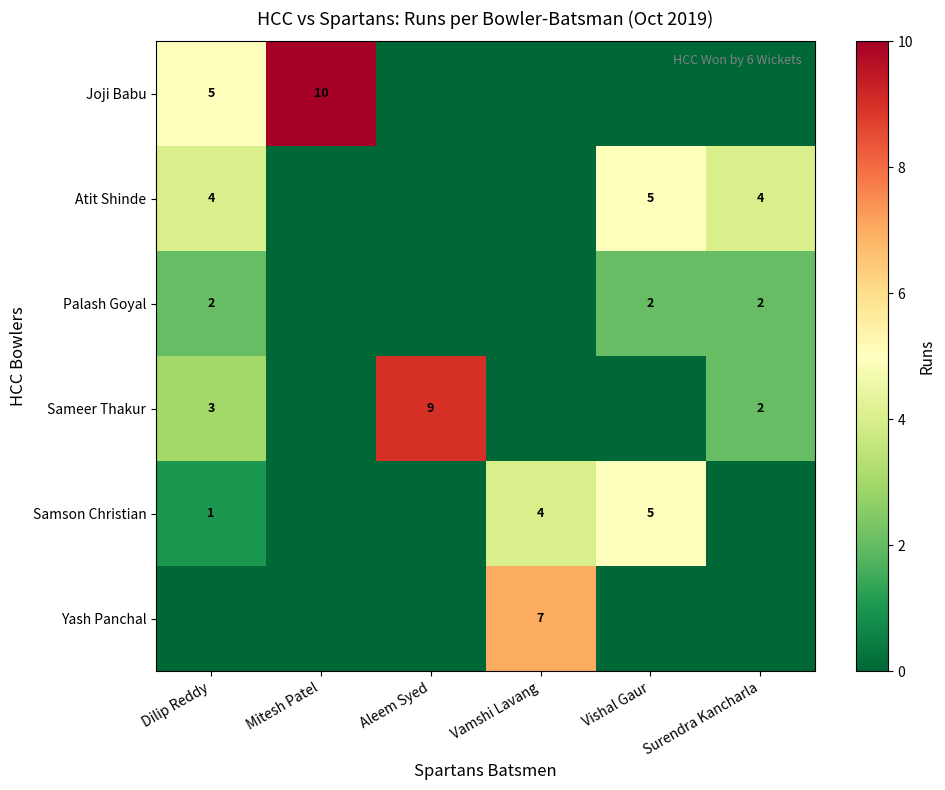

Is it true that Joji Babu equals 10 at Mitesh Patel?

True